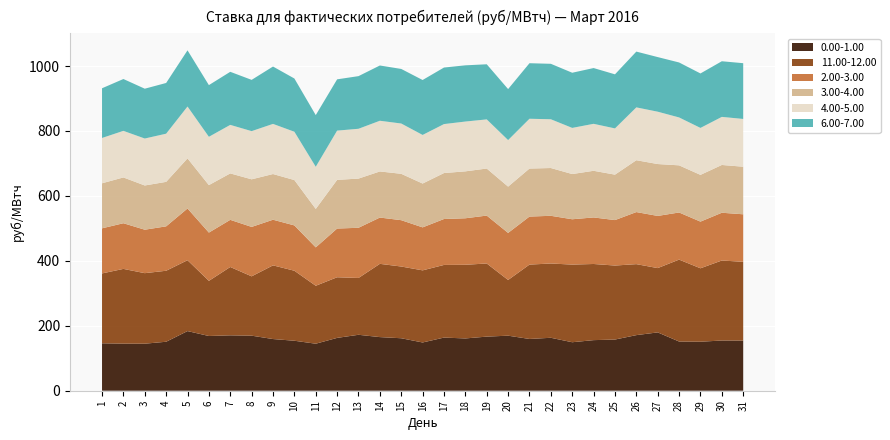

Reading right to left, transcribe all the data shown in this chart.

0.00-1.00: 31=154.4	30=154.7	29=150.9	28=151.5	27=179.6	26=171.2	25=157.6	24=155.8	23=149.3	22=163.1	21=159.4	20=169.5	19=166.7	18=161.0	17=163.7	16=148.6	15=161.6	14=165.2	13=172.3	12=162.7	11=144.8	10=153.9	9=159.2	8=169.6	7=170.6	6=168.6	5=183.7	4=150.8	3=144.8	2=145.0	1=146.1
11.00-12.00: 31=242.6	30=246.4	29=226.2	28=252.3	27=198.1	26=218.7	25=227.9	24=234.5	23=239.2	22=228.8	21=229.1	20=171.6	19=225.3	18=226.9	17=223.8	16=222.2	15=220.9	14=225.6	13=175.0	12=186.8	11=178.5	10=215.7	9=226.9	8=182.8	7=210.5	6=169.9	5=218.3	4=218.7	3=217.3	2=230.2	1=215.2
2.00-3.00: 31=146.4	30=147.1	29=143.7	28=145.2	27=160.7	26=160.4	25=140.0	24=143.4	23=139.6	22=146.9	21=147.9	20=144.9	19=147.5	18=143.2	17=141.4	16=132.3	15=142.7	14=142.6	13=154.6	12=150.1	11=118.2	10=139.6	9=140.6	8=152.2	7=145.2	6=148.6	5=159.3	4=136.8	3=133.8	2=140.6	1=138.9
3.00-4.00: 31=146.6	30=147.2	29=144.0	28=145.2	27=159.8	26=159.7	25=140.0	24=143.7	23=139.3	22=147.2	21=147.9	20=142.6	19=144.9	18=144.5	17=141.6	16=135.0	15=142.8	14=142.0	13=151.5	12=149.9	11=118.5	10=139.7	9=140.7	8=146.6	7=143.0	6=146.3	5=154.4	4=137.1	3=136.2	2=141.1	1=138.7
4.00-5.00: 31=147.1	30=148.1	29=144.6	28=147.5	27=161.2	26=162.8	25=142.4	24=144.7	23=142.1	22=150.2	21=153.4	20=143.3	19=151.3	18=153.4	17=150.8	16=149.7	15=154.9	14=156.1	13=153.4	12=151.7	11=129.8	10=148.8	9=154.4	8=148.4	7=149.4	6=148.8	5=159.7	4=148.3	3=144.6	2=143.4	1=139.5
6.00-7.00: 31=171.7	30=171.4	29=167.8	28=169.3	27=168.2	26=171.8	25=166.6	24=171.8	23=169.9	22=170.8	21=171.1	20=157.1	19=169.8	18=173.2	17=174.2	16=169.3	15=168.1	14=170.2	13=162.1	12=158.0	11=159.2	10=164.0	9=176.7	8=157.9	7=163.5	6=159.2	5=173.1	4=156.2	3=153.5	2=159.7	1=153.1